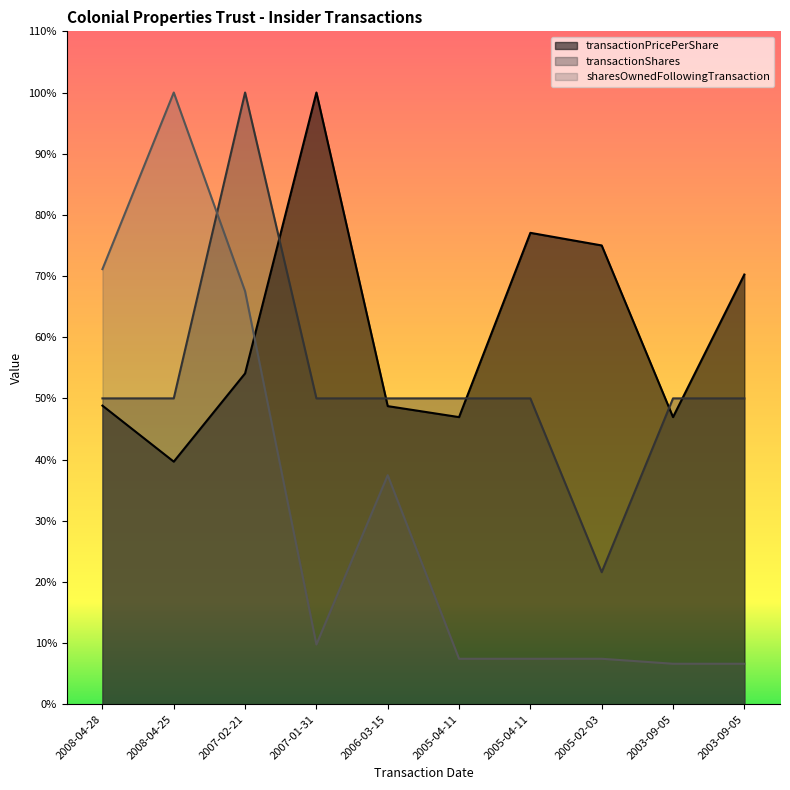

At which label is sharesOwnedFollowingTransaction closest to 9233?

2007-02-21